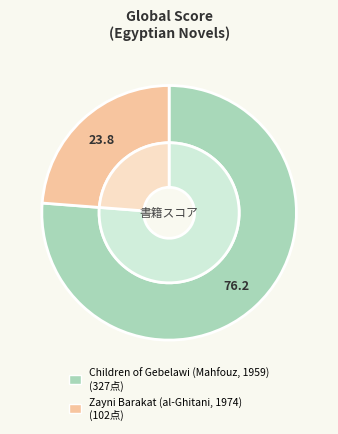

What percentage is the Zayni Barakat (al-Ghitani, 1974) slice, to the nearest percent?

24%